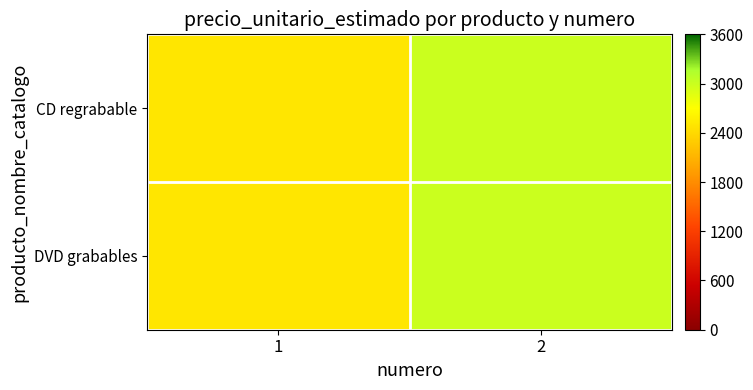

Which series has the largest total across all categories?

CD regrabable